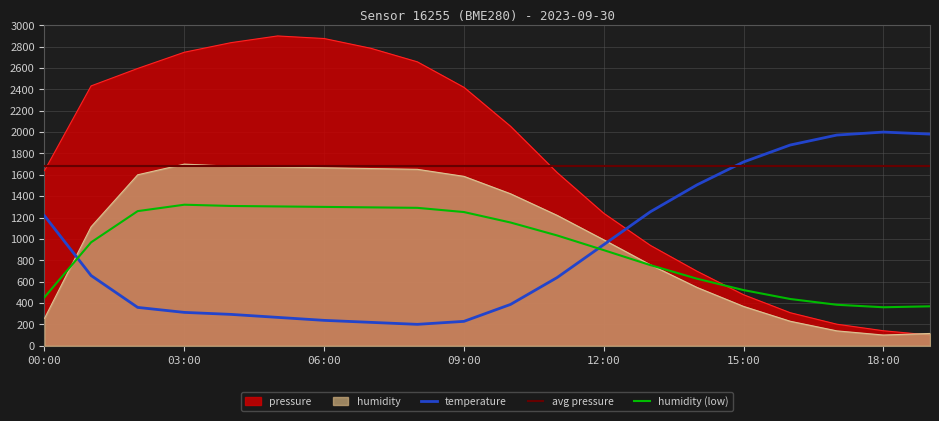

What is the minimum value shown in the chart?

100.0